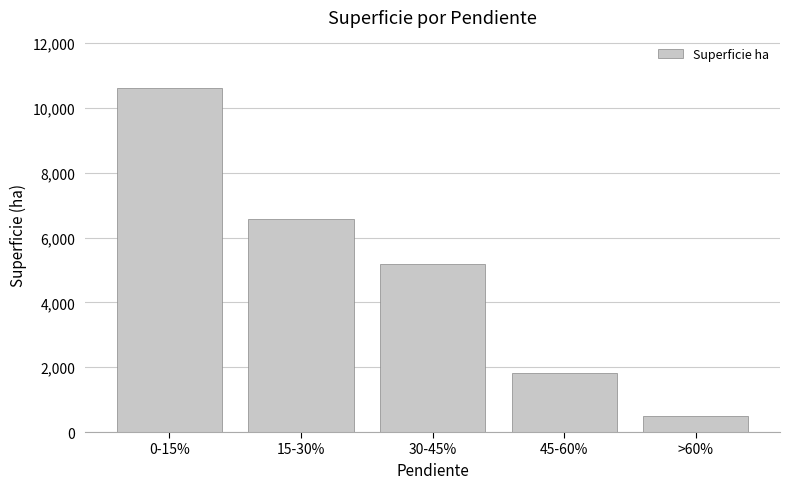

Where does the data first go above 5169?

0-15%